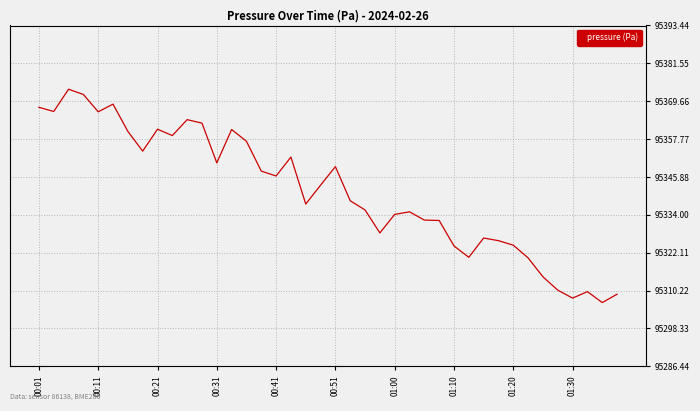

What is the minimum value shown in the chart?

95306.4